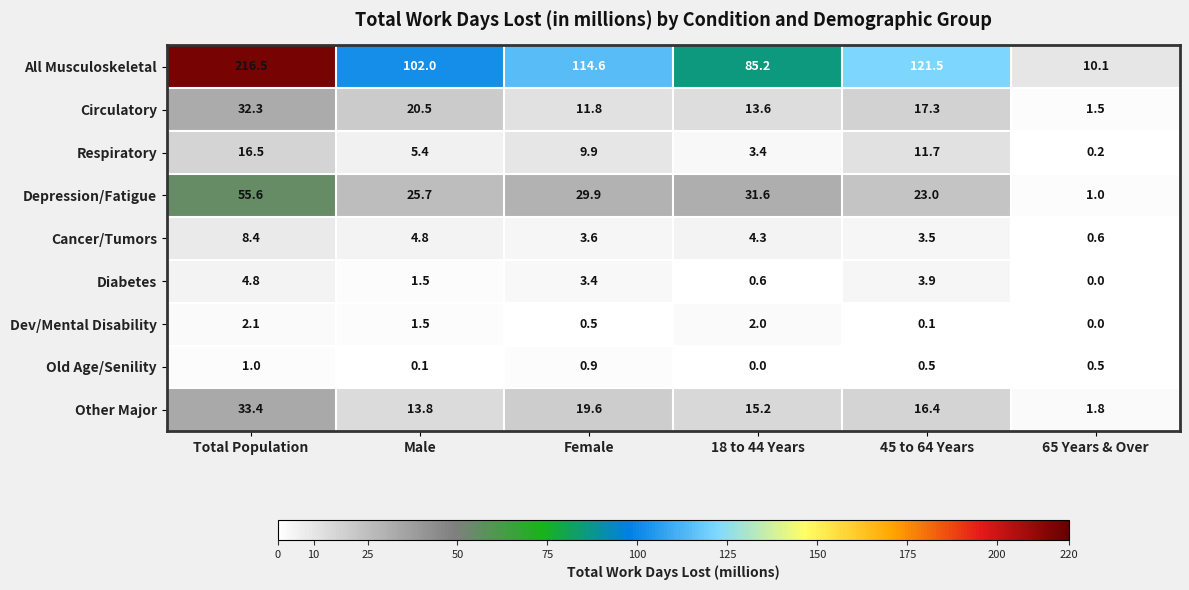

How many data points in Respiratory are above 9?

3